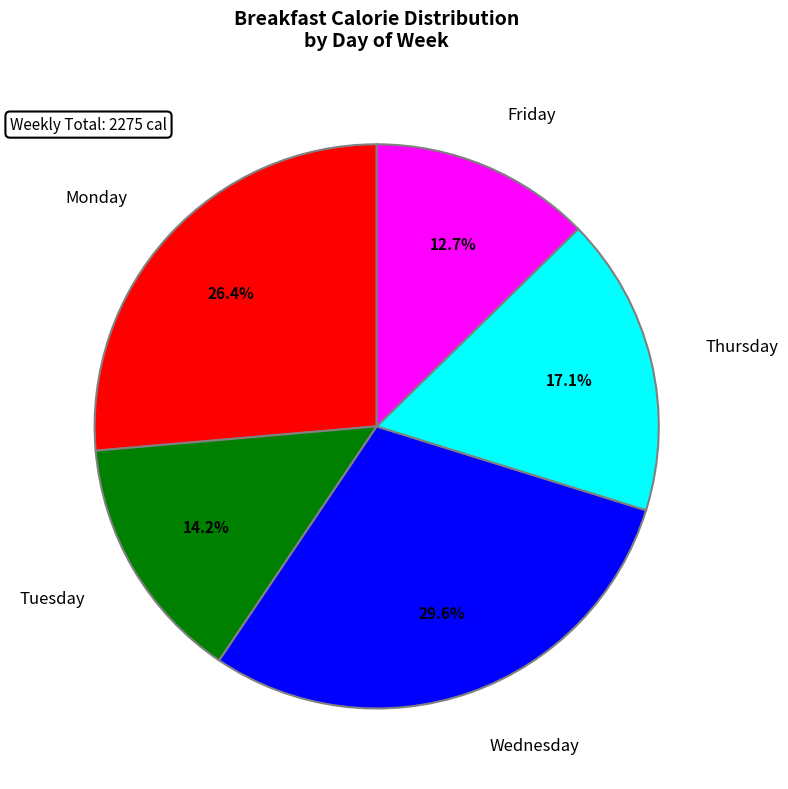

Is there any slice that represents more than half of the pie?

No